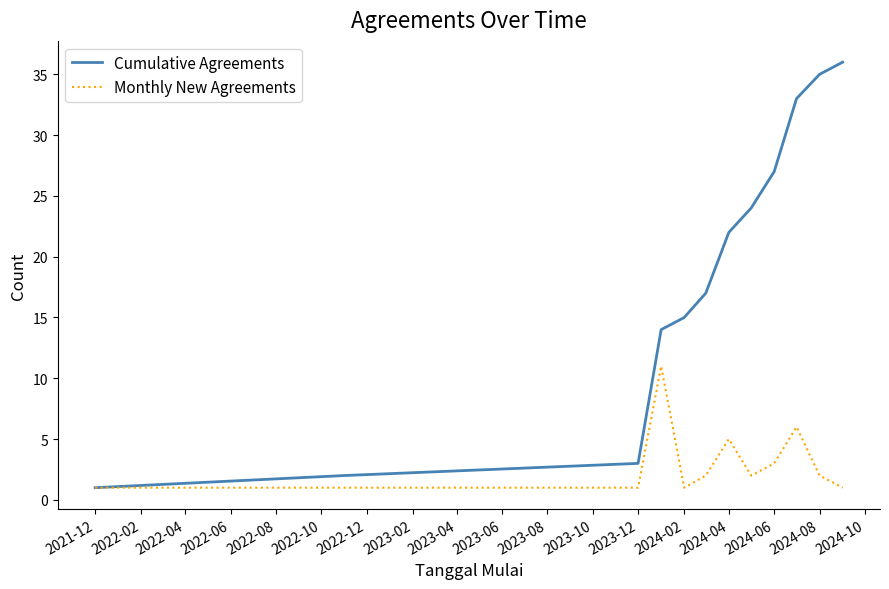

What is the smallest value displayed?

1